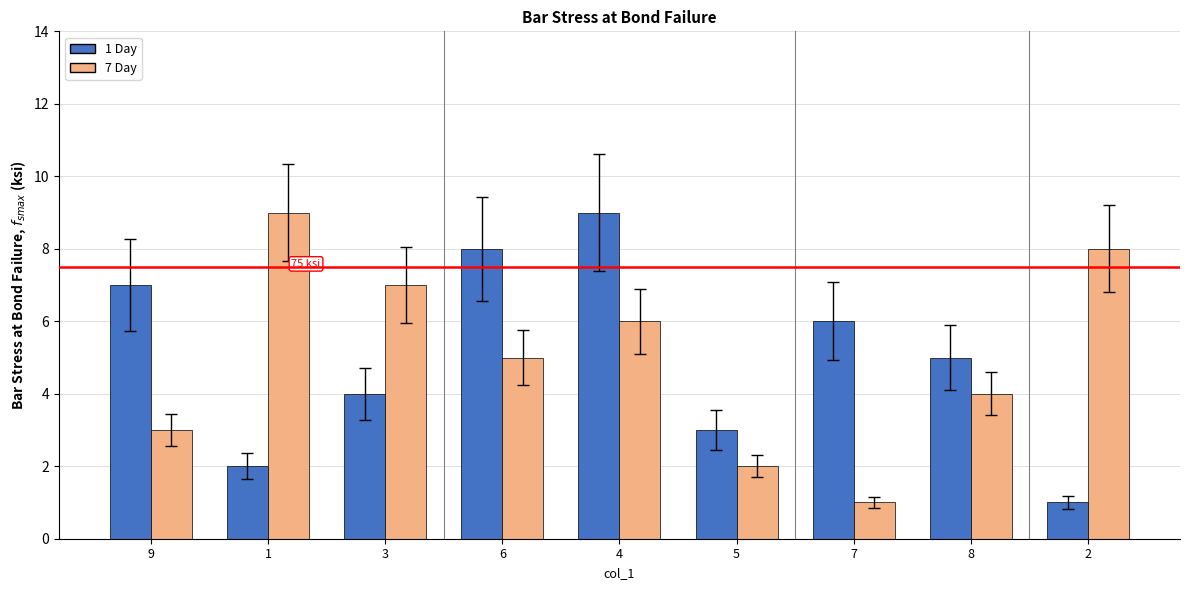

Where does the 1 Day series first go above 5?

9